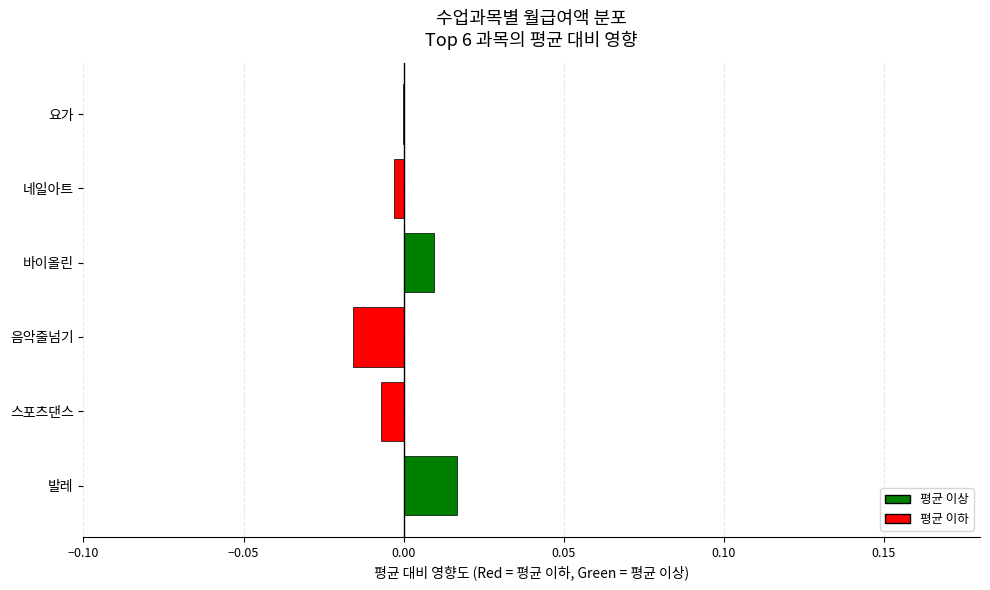

The value at 바이올린 is 0.0. True or false?

True